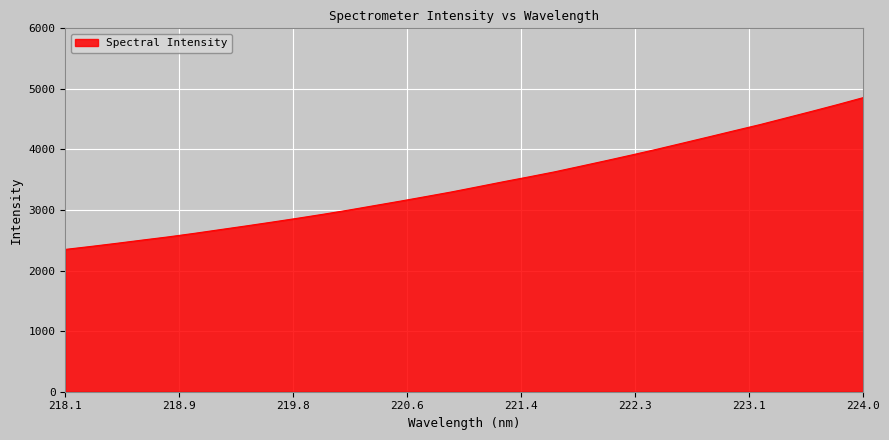

What is the smallest value displayed?

2349.9